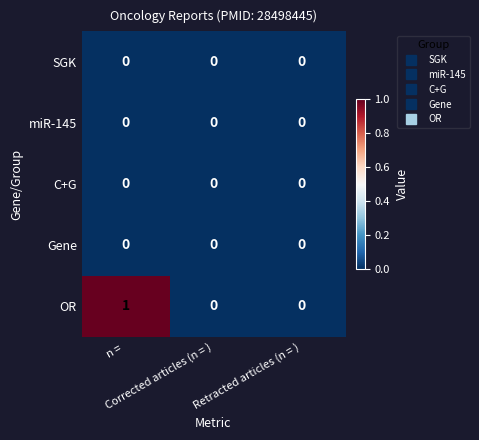

Which series has the largest total across all categories?

OR